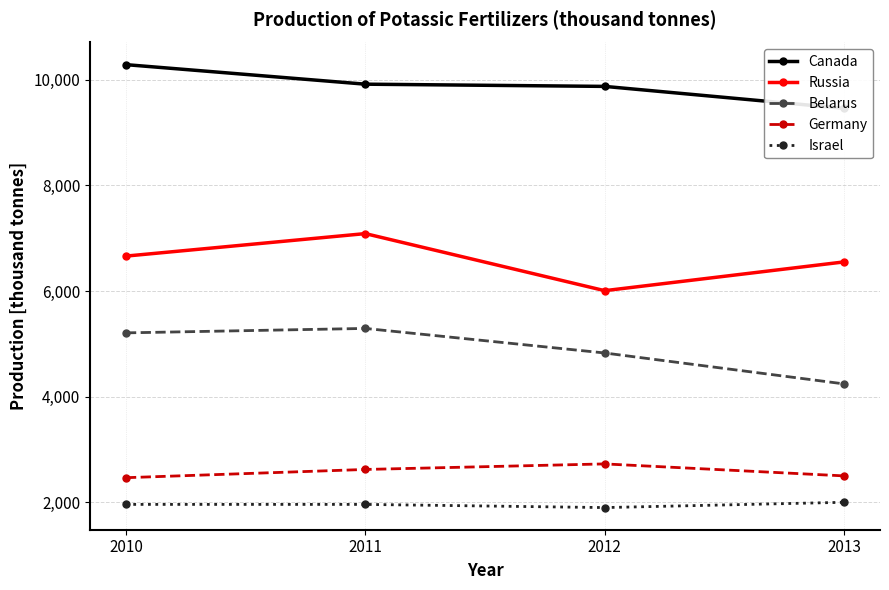

How many data points in Germany are above 2622?

1